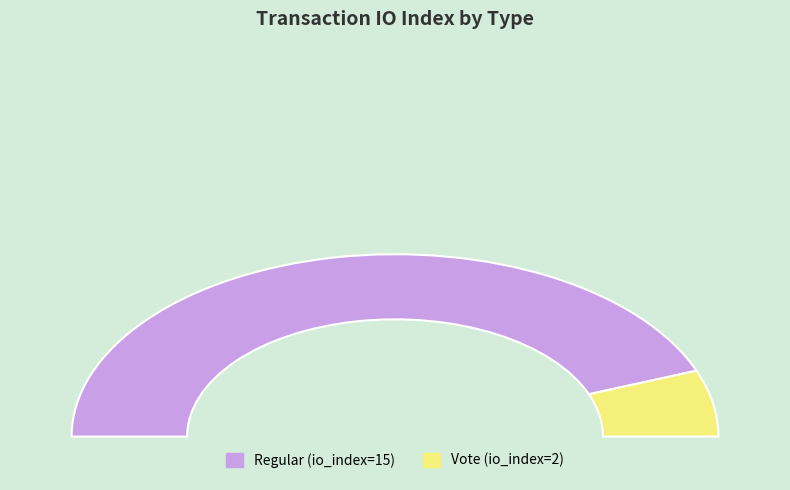

To the nearest percent, what portion does Regular represent?

88%